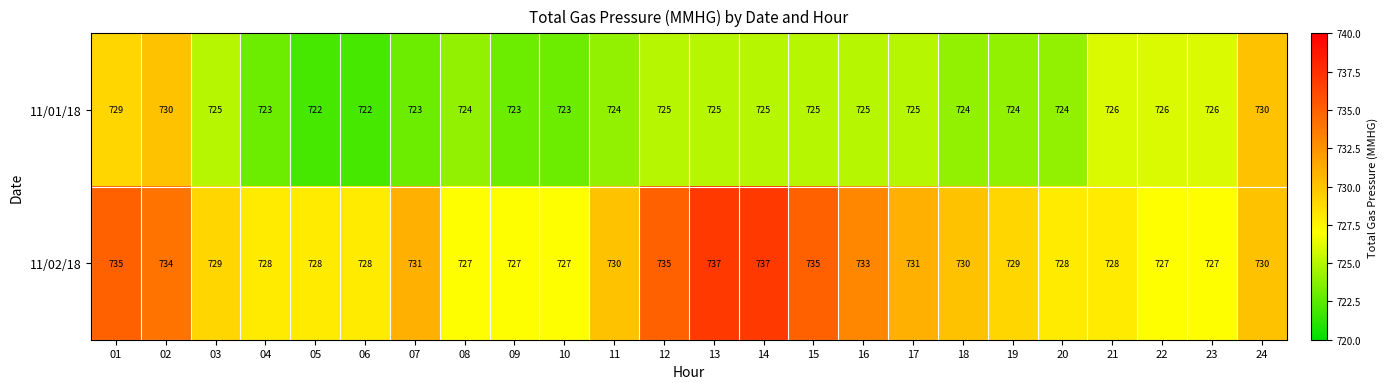

Is it true that 11/02/18 equals 383 at 13?

False